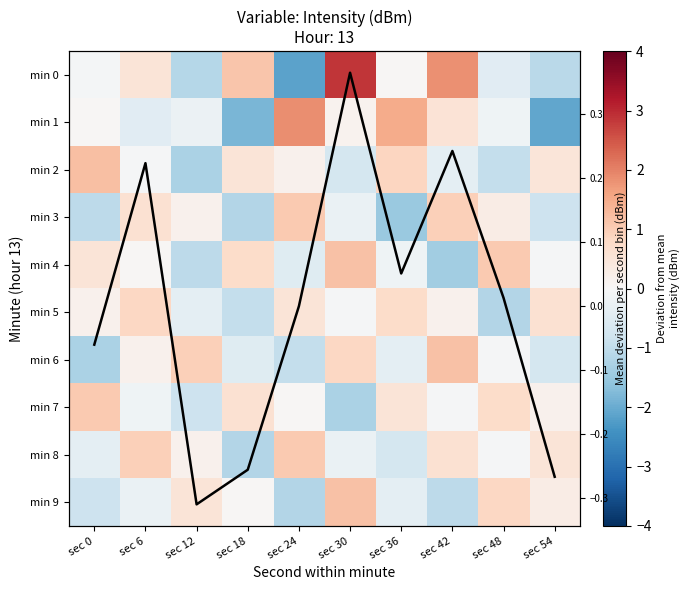

What is the maximum value for min 5?

0.8